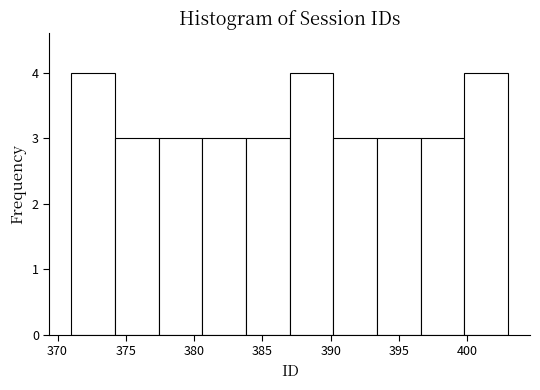

What is the height of the bar covering 371.0 to 374.2 on the x-axis? Neither the bar edges nor the heights are printed on the chart, so give them approximately, as read against the axes.

4